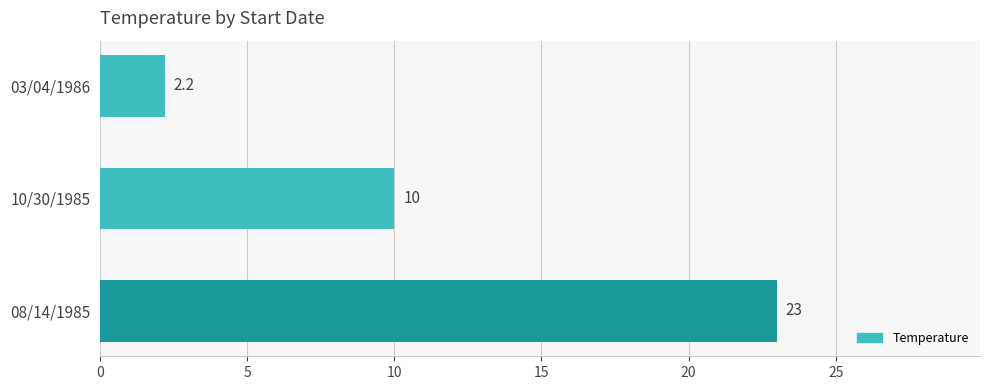

At which label is the value closest to 12?

10/30/1985